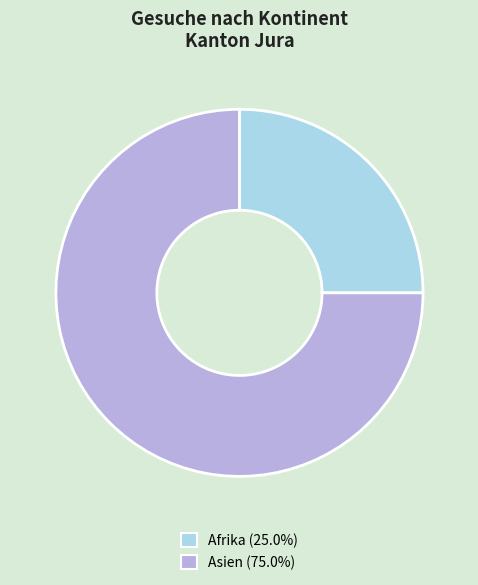

Is there any slice that represents more than half of the pie?

Yes